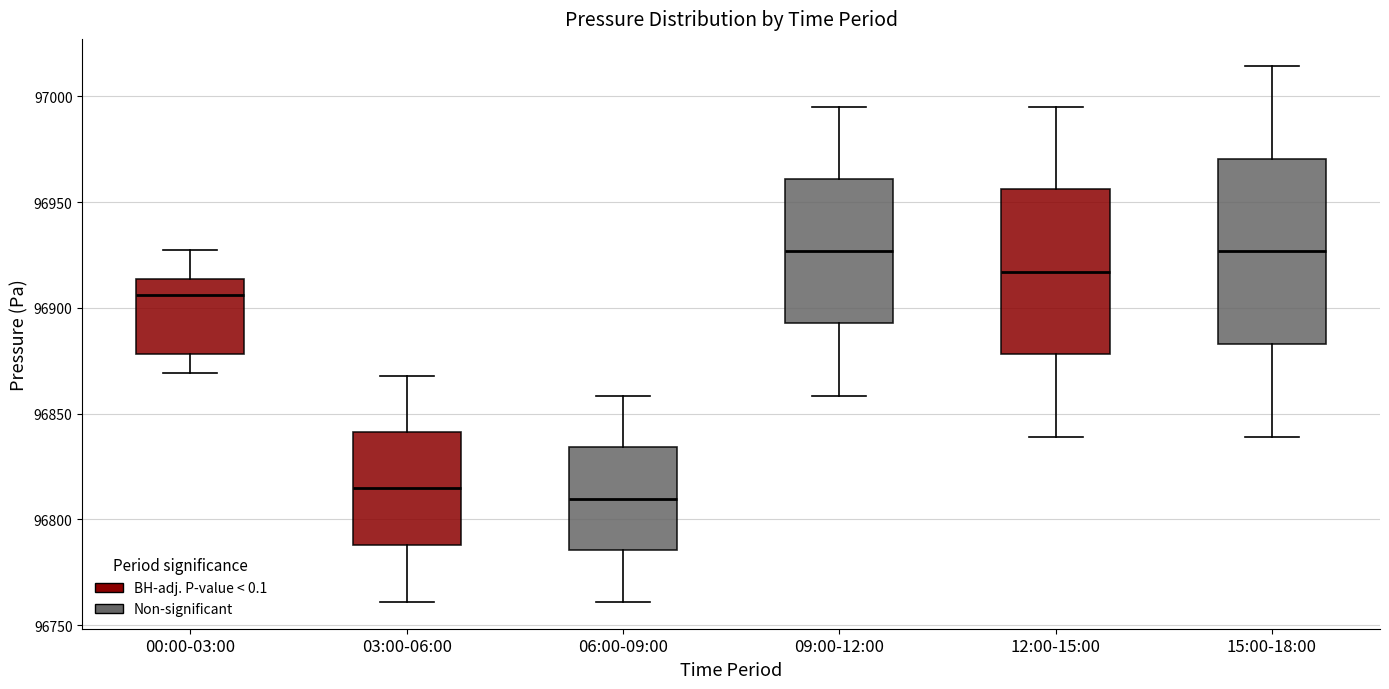

Where is the upper edge of the box for 00:00-03:00 on the y-axis? The values are not printed on the chart, so give them approximately, as read against the axis.

96915